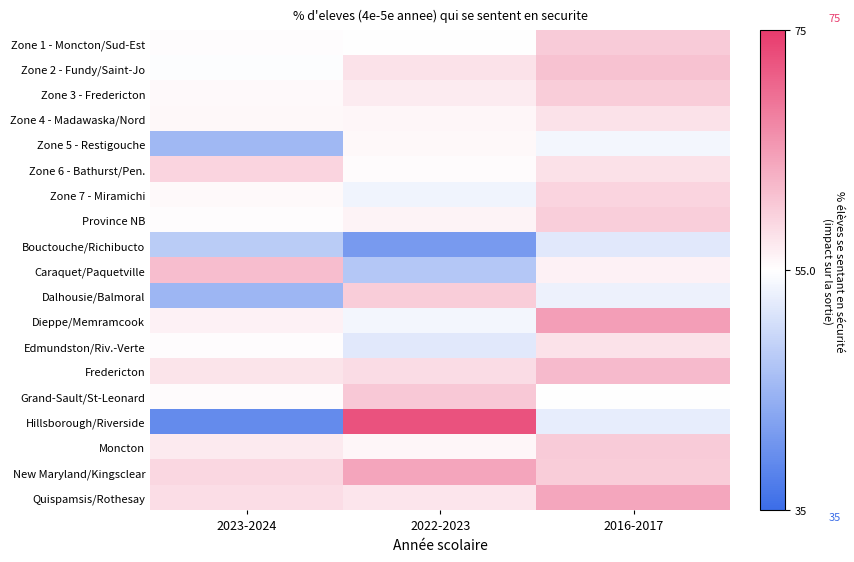

Reading left to right, what are all the values shown in this chart?

Zone 1 - Moncton/Sud-Est: 2023-2024=55.3	2022-2023=55.0	2016-2017=60.2
Zone 2 - Fundy/Saint-Jo: 2023-2024=54.8	2022-2023=57.9	2016-2017=61.2
Zone 3 - Fredericton: 2023-2024=55.5	2022-2023=57.0	2016-2017=60.0
Zone 4 - Madawaska/Nord: 2023-2024=55.7	2022-2023=55.9	2016-2017=57.8
Zone 5 - Restigouche: 2023-2024=45.4	2022-2023=55.6	2016-2017=53.8
Zone 6 - Bathurst/Pen.: 2023-2024=59.3	2022-2023=55.4	2016-2017=58.0
Zone 7 - Miramichi: 2023-2024=55.5	2022-2023=53.5	2016-2017=59.3
Province NB: 2023-2024=55.3	2022-2023=56.2	2016-2017=59.9
Bouctouche/Richibucto: 2023-2024=48.0	2022-2023=41.3	2016-2017=51.9
Caraquet/Paquetville: 2023-2024=61.7	2022-2023=47.5	2016-2017=56.3
Dalhousie/Balmoral: 2023-2024=45.1	2022-2023=60.1	2016-2017=53.2
Dieppe/Memramcook: 2023-2024=56.3	2022-2023=53.8	2016-2017=64.8
Edmundston/Riv.-Verte: 2023-2024=55.3	2022-2023=51.9	2016-2017=57.9
Fredericton: 2023-2024=57.7	2022-2023=58.5	2016-2017=62.0
Grand-Sault/St-Leonard: 2023-2024=55.3	2022-2023=60.6	2016-2017=55.0
Hillsborough/Riverside: 2023-2024=39.3	2022-2023=72.5	2016-2017=52.5
Moncton: 2023-2024=57.0	2022-2023=55.8	2016-2017=60.2
New Maryland/Kingsclear: 2023-2024=59.0	2022-2023=64.1	2016-2017=60.0
Quispamsis/Rothesay: 2023-2024=58.4	2022-2023=57.6	2016-2017=64.0